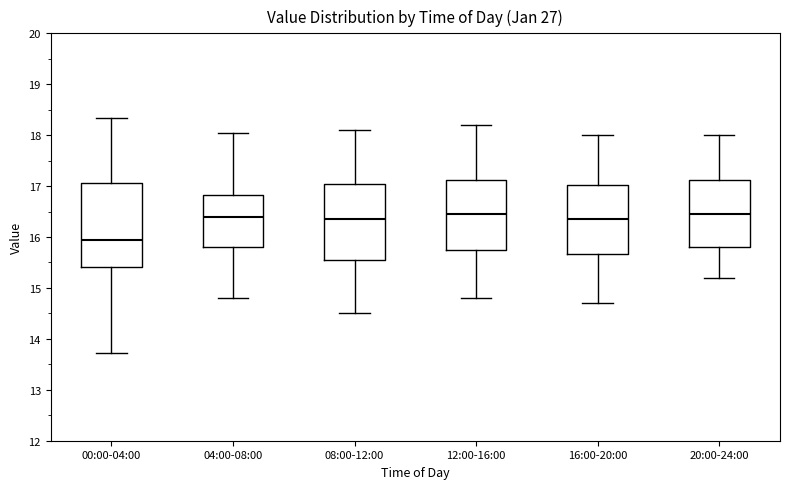

Reading left to right, transcribe this box plot: for each box, give where its median line is, the range the box spans, and where its two whiskers end, as read against the y-axis. The values are not printed on the chart, so give them approximately, as read against the axis.

00:00-04:00: median 16.0, box 15.4 to 17.1, whiskers 13.7 to 18.3
04:00-08:00: median 16.4, box 15.8 to 16.8, whiskers 14.8 to 18.1
08:00-12:00: median 16.4, box 15.6 to 17.1, whiskers 14.5 to 18.1
12:00-16:00: median 16.5, box 15.8 to 17.1, whiskers 14.8 to 18.2
16:00-20:00: median 16.4, box 15.7 to 17.0, whiskers 14.7 to 18.0
20:00-24:00: median 16.5, box 15.8 to 17.1, whiskers 15.2 to 18.0